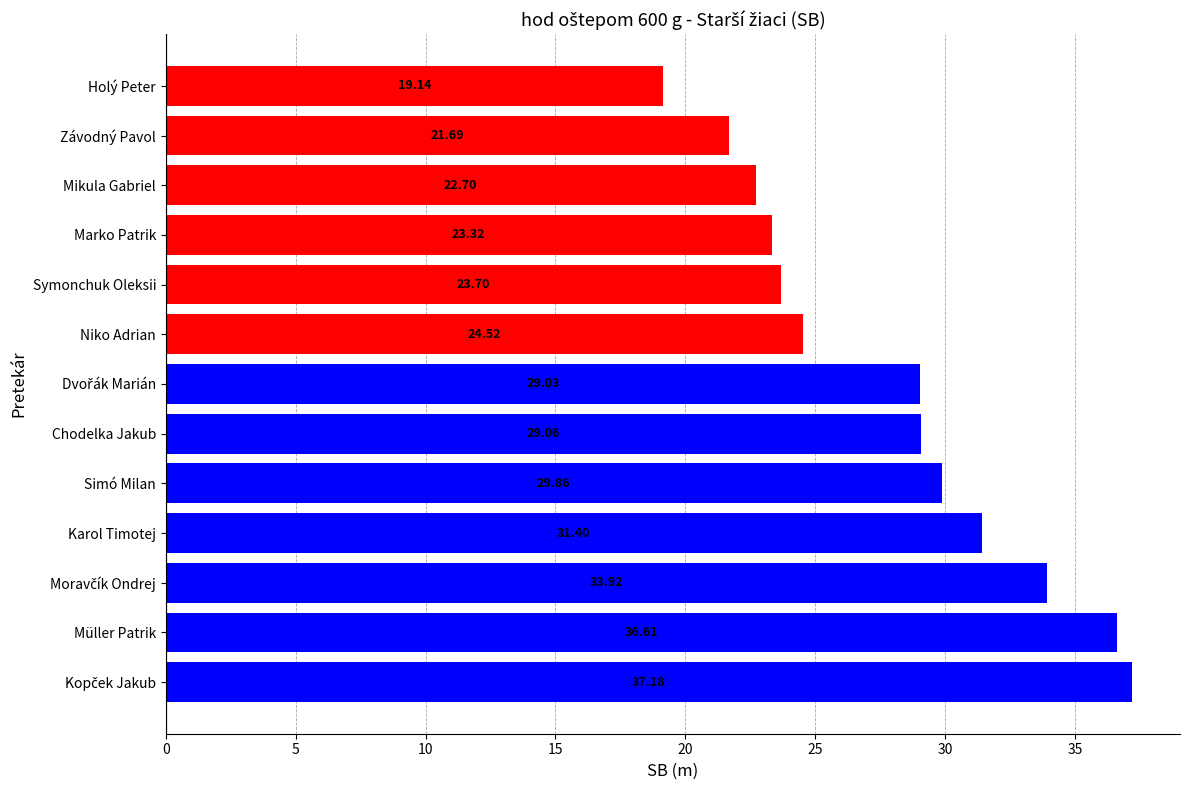

What is the ratio of the value at Mikula Gabriel to the value at Chodelka Jakub?

0.8